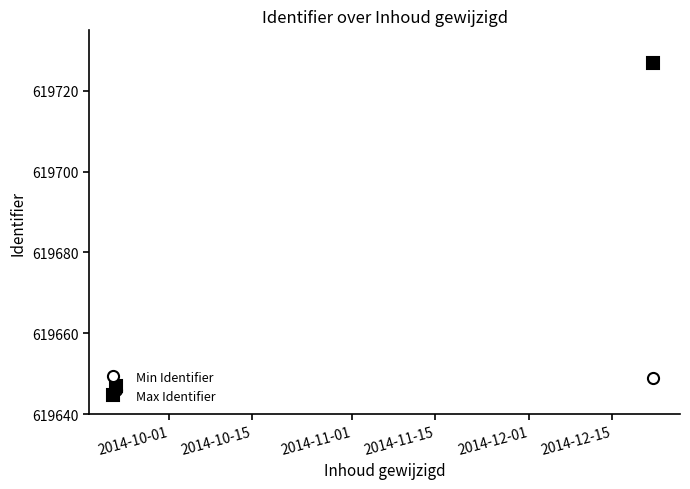

What is the maximum value shown in the chart?

619727